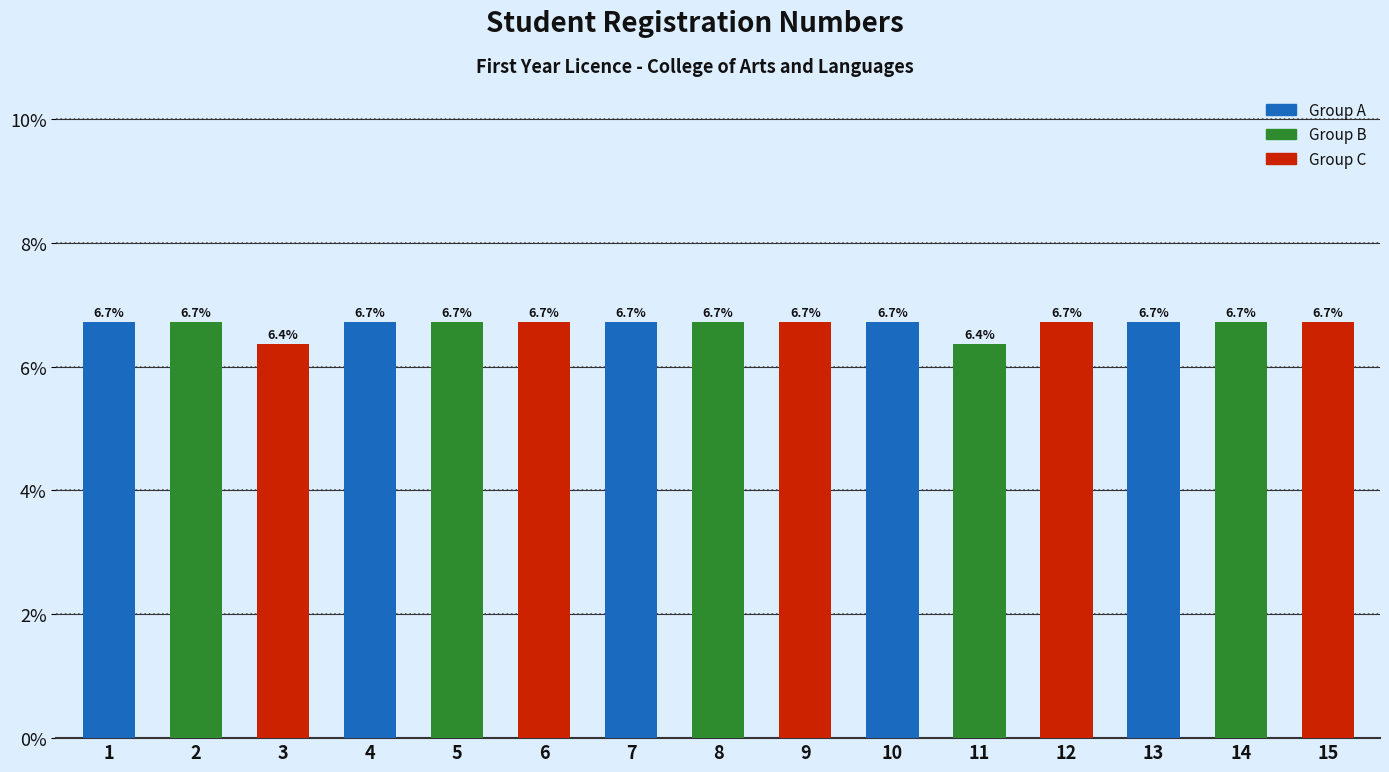

At which category does the chart reach its minimum across all series?

3